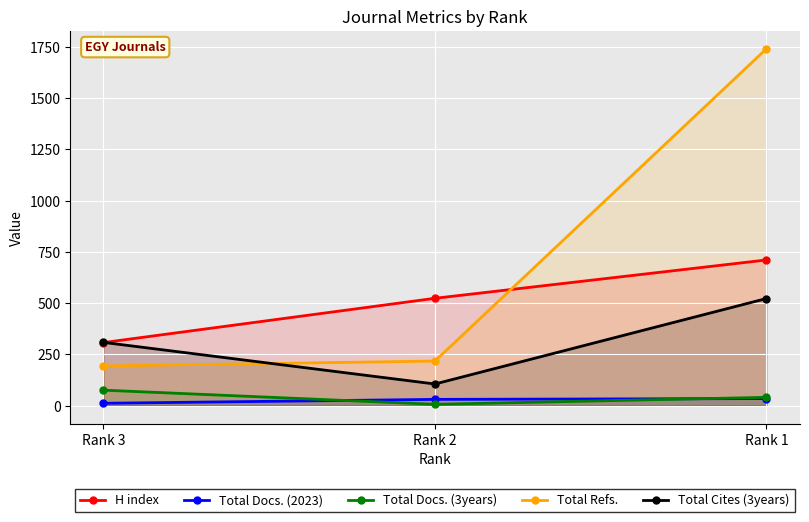

The Total Cites (3years) series shows 106 at Rank 2. True or false?

True